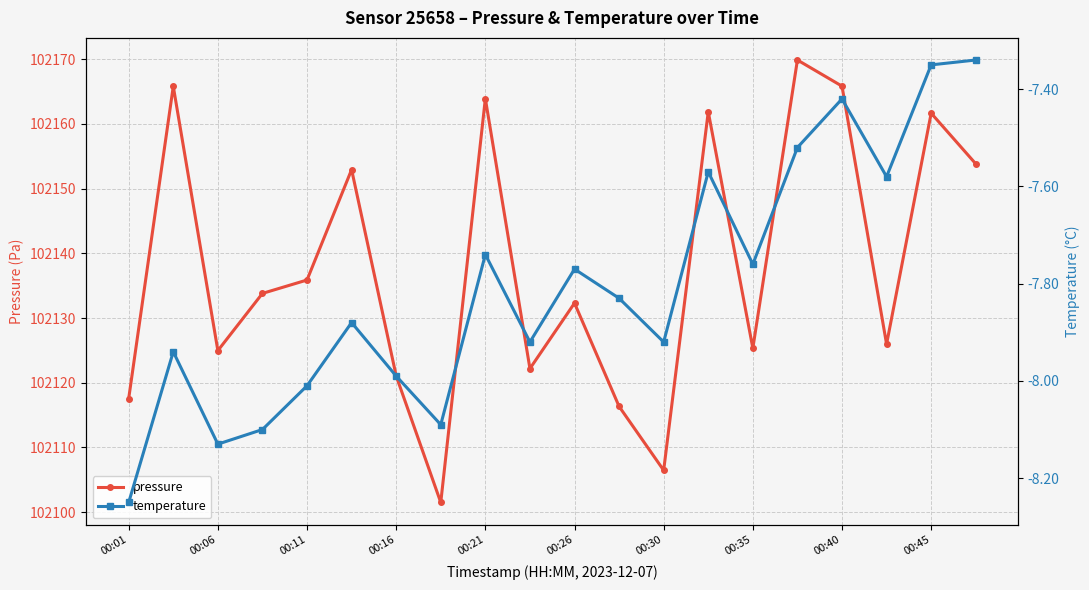

At which category is the sum across all series the highest?

15